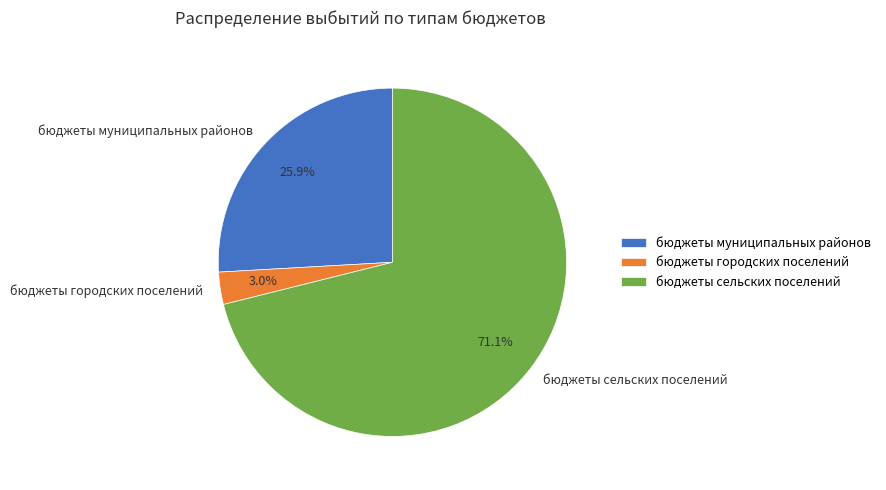

What is the largest slice in the pie chart?

бюджеты сельских поселений